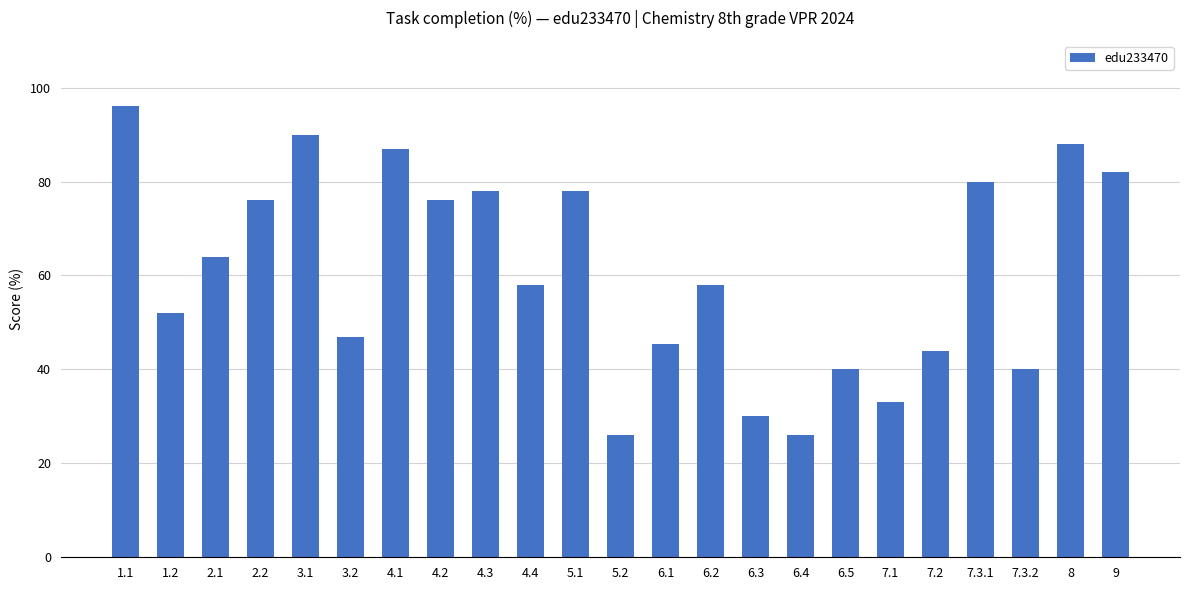

What is the maximum value shown in the chart?

96.0